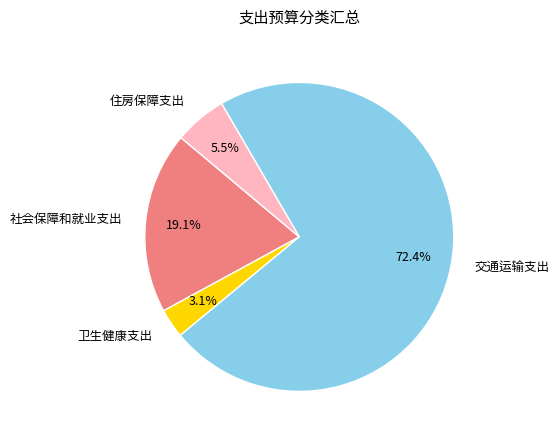

How much of the chart is everything except 卫生健康支出?

96.9%